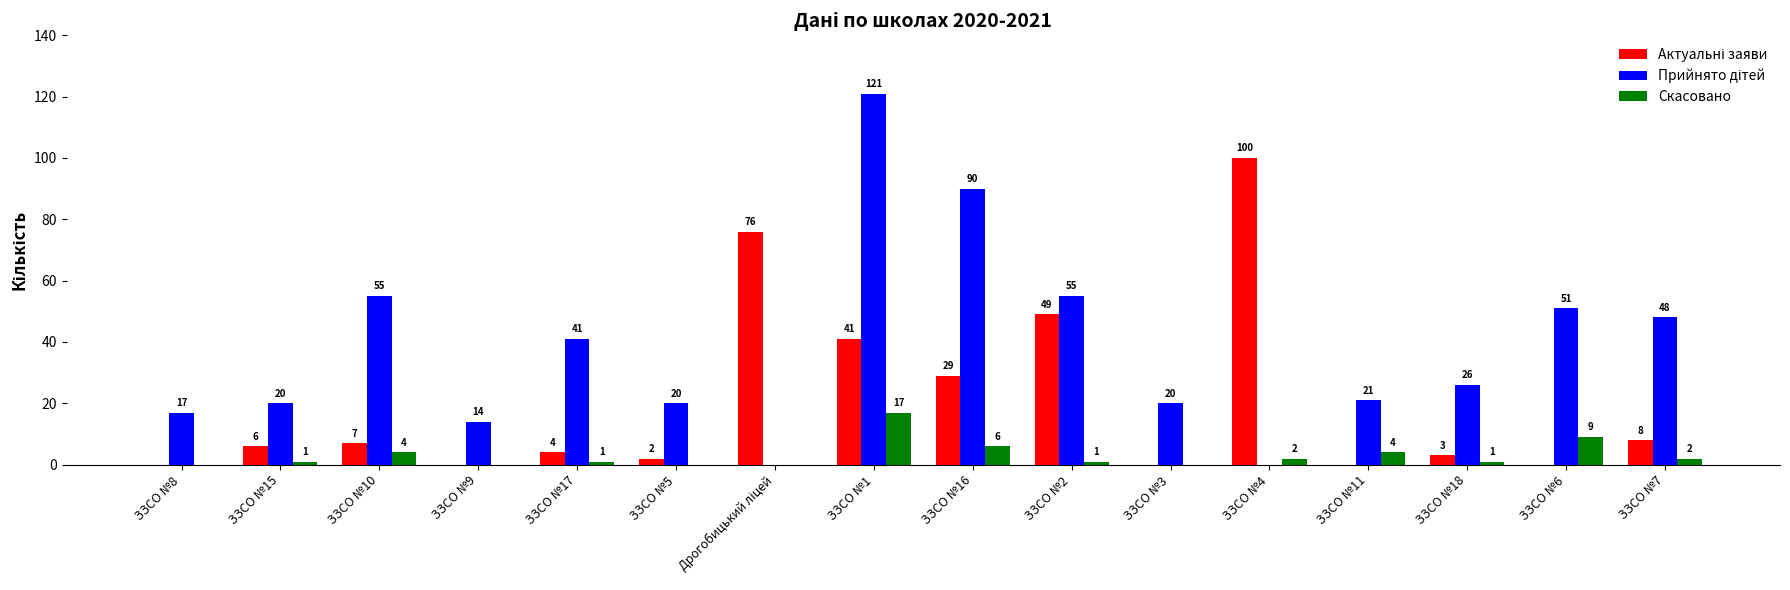

How many groups of bars are there?

16